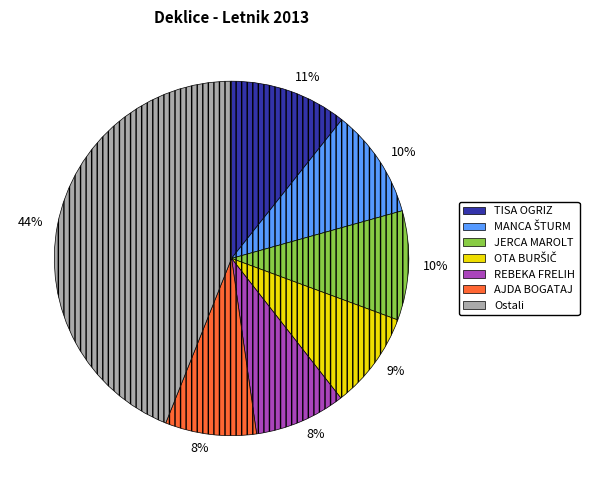

How many segments does this pie chart have?

7